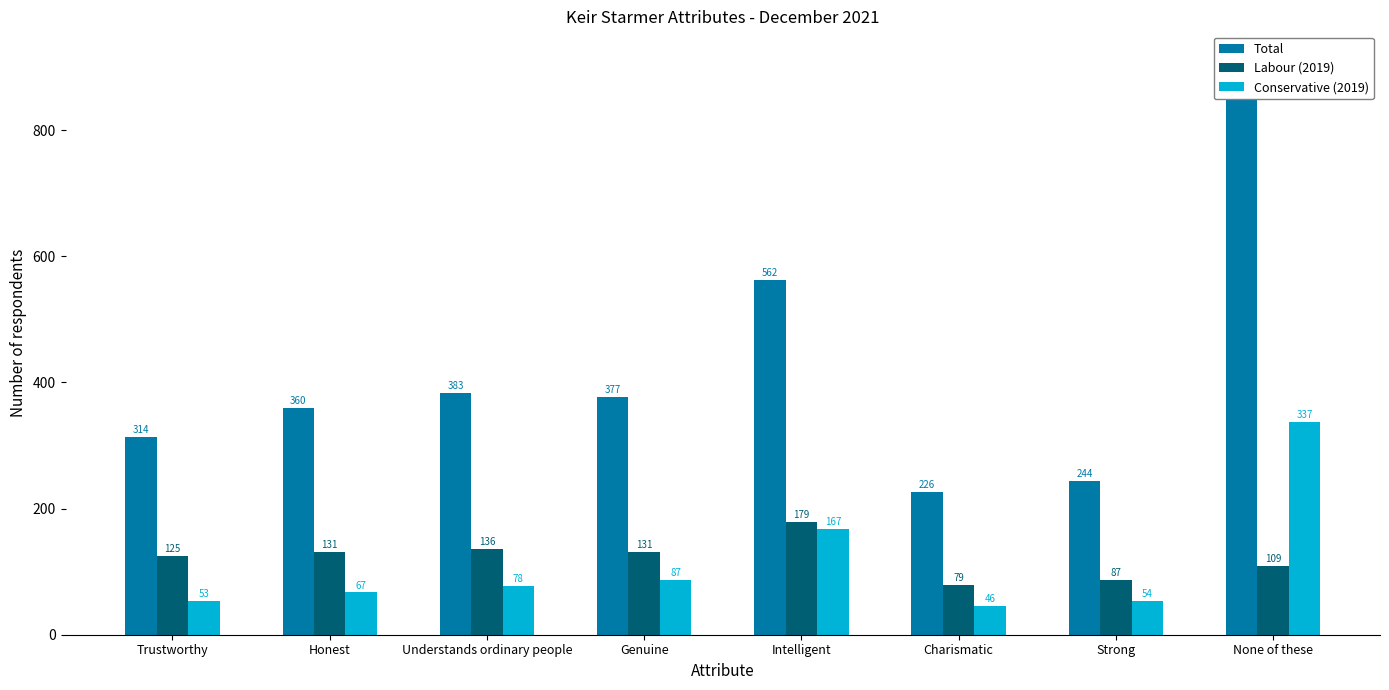

Rank the series at Charismatic from lowest to highest value.

Conservative (2019), Labour (2019), Total